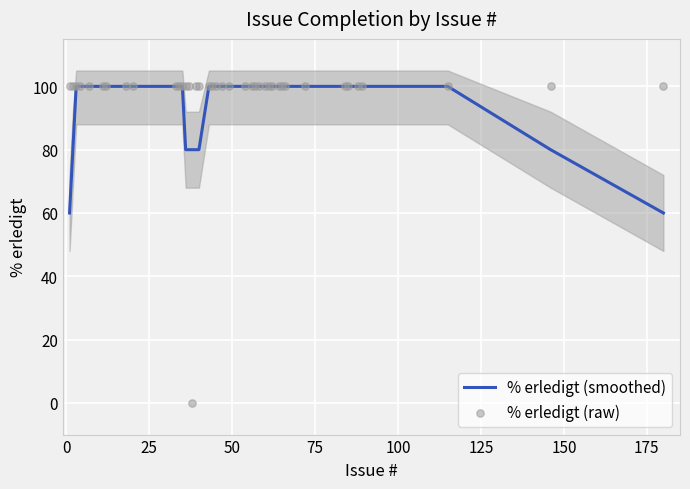

At which category is the sum across all series the highest?

25